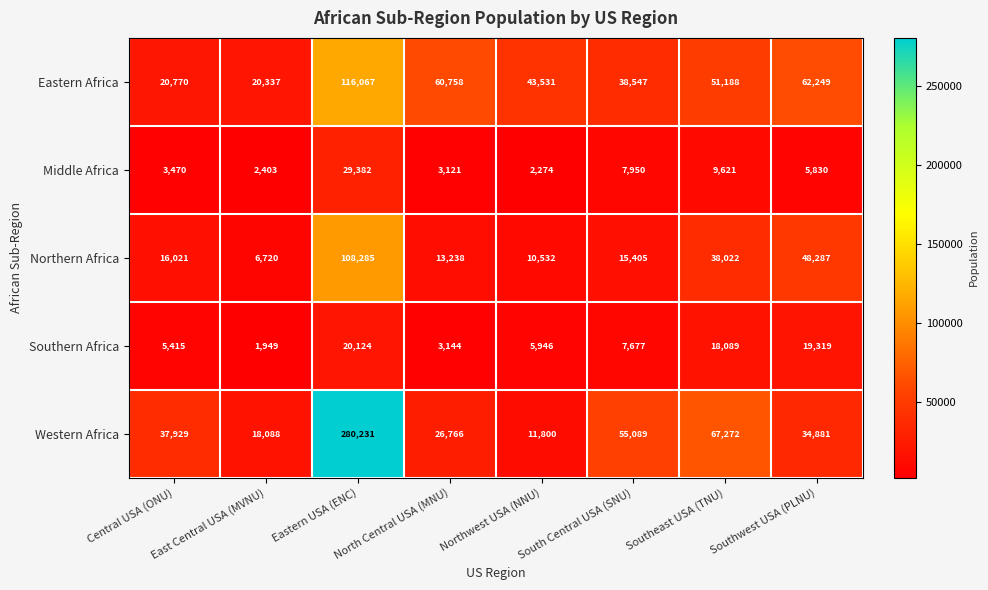

At which category is the sum across all series the highest?

Eastern USA (ENC)